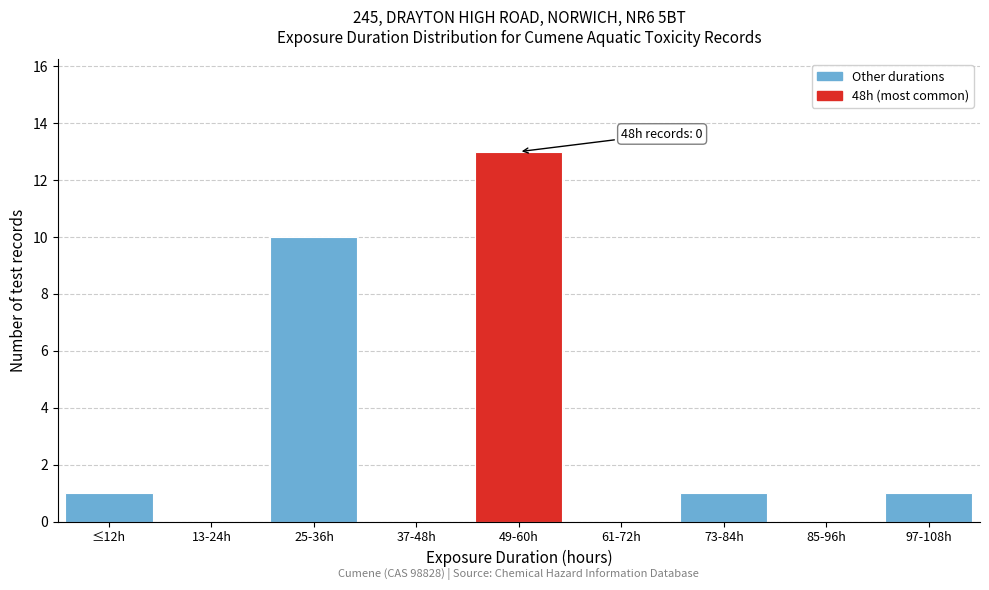

Reading left to right, transcribe all the data shown in this chart.

≤12h=1	13-24h=0	25-36h=10	37-48h=0	49-60h=13	61-72h=0	73-84h=1	85-96h=0	97-108h=1